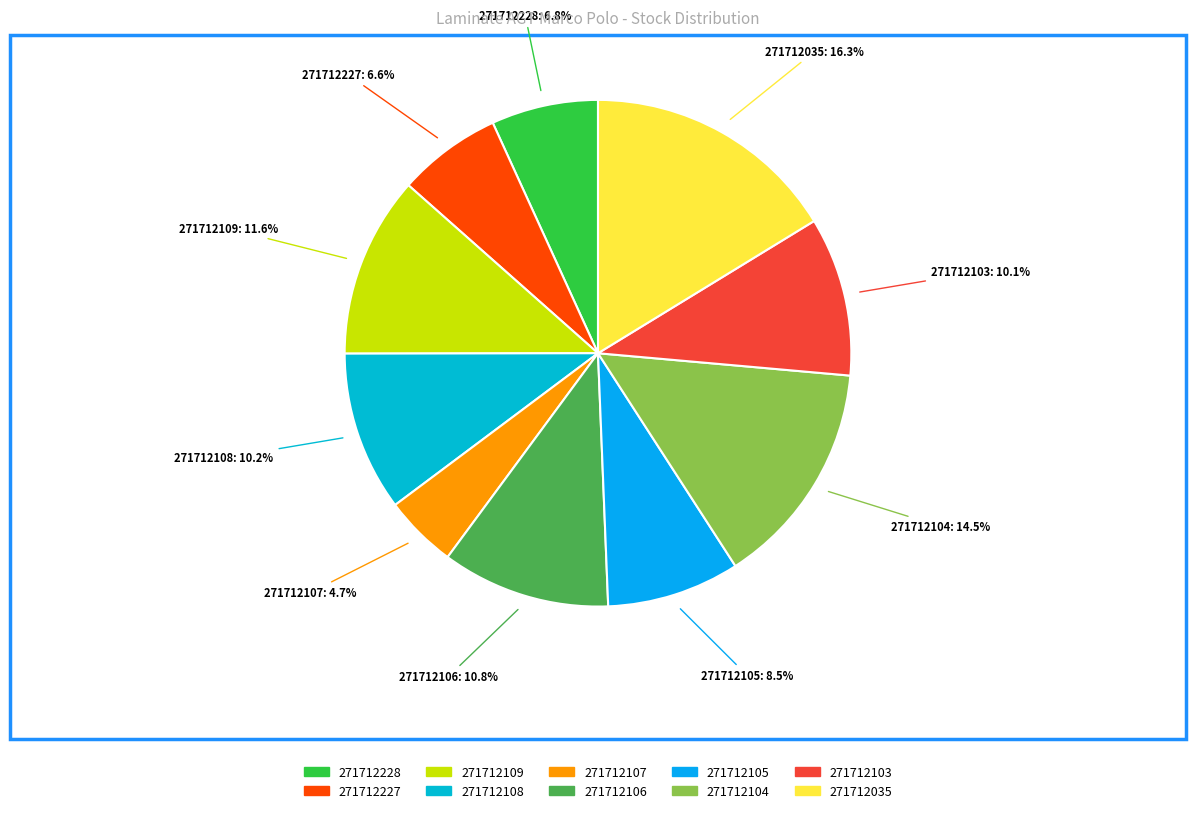

What is the ratio of the value at 271712227 to the value at 271712103?

0.7